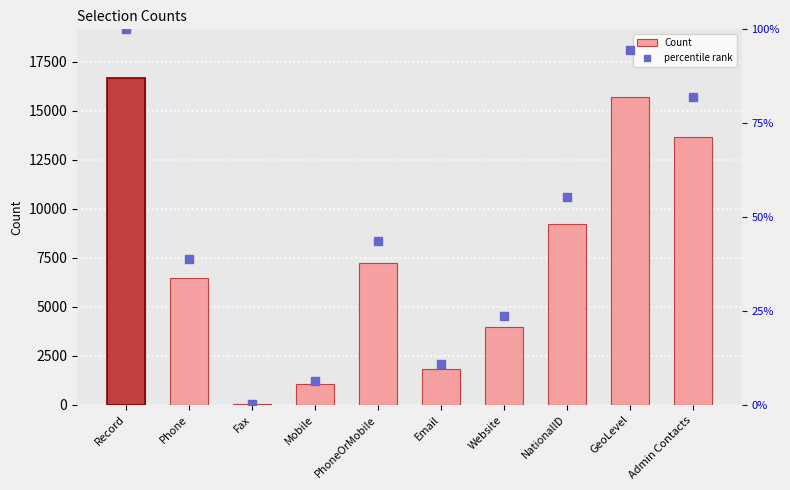

Which series has the largest Y range (max minus min)?

Count